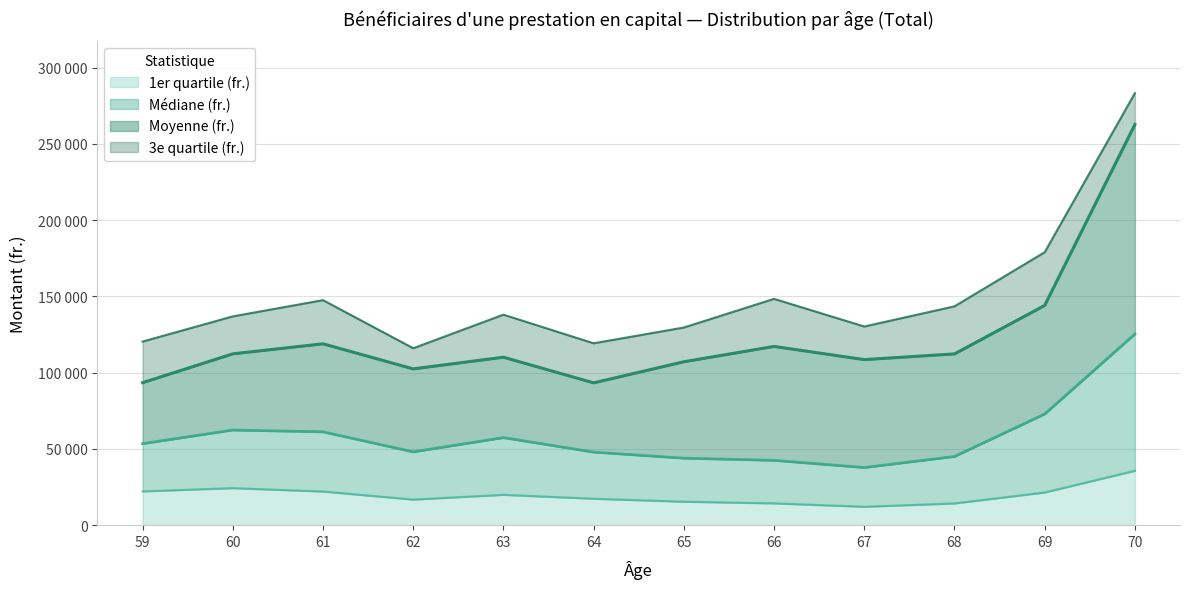

At how many categories does at least one series exceed 90831?

12